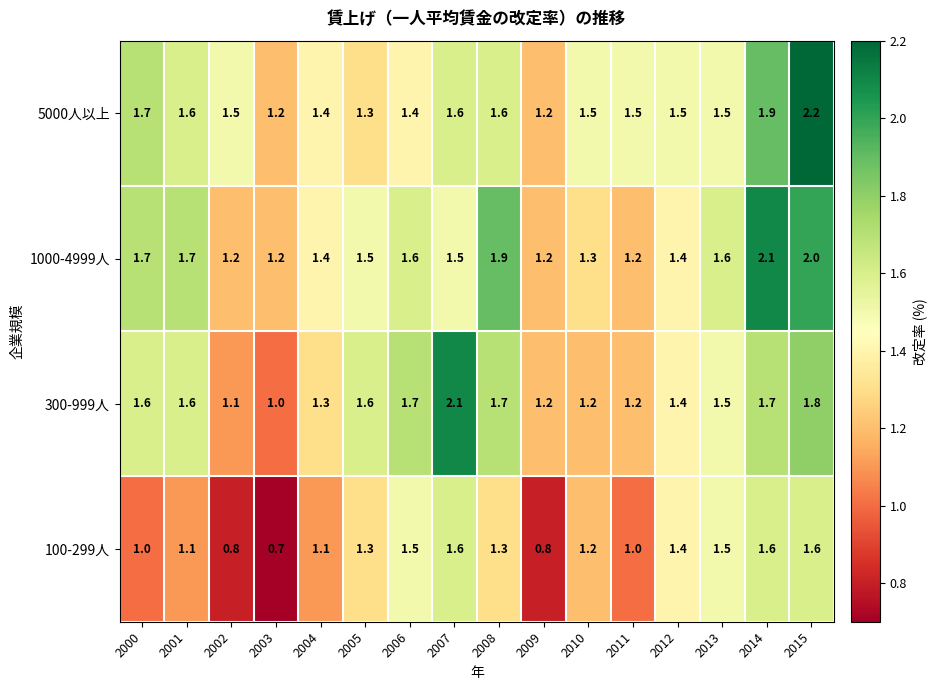

Which series has the largest total across all categories?

5000人以上